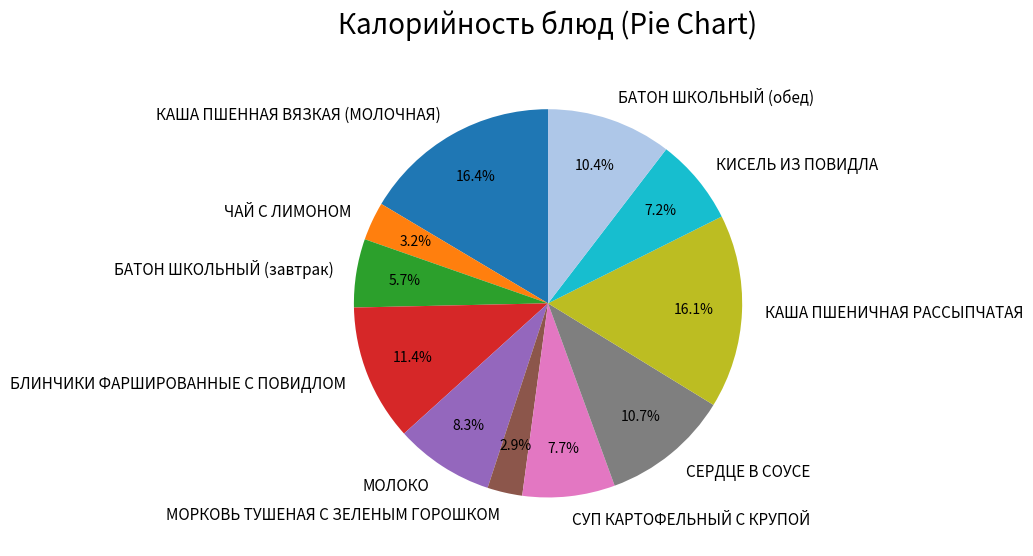

Combined, do МОРКОВЬ ТУШЕНАЯ С ЗЕЛЕНЫМ ГОРОШКОМ and МОЛОКО account for over 50%?

No